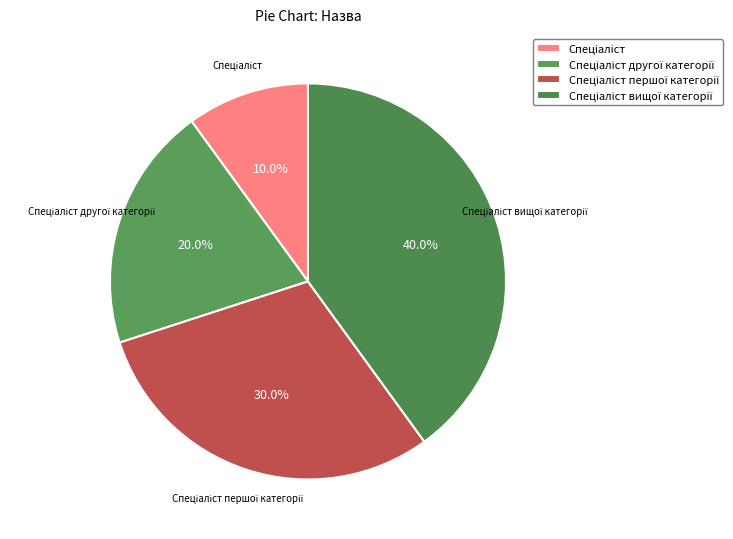

Does any single category account for the majority?

No